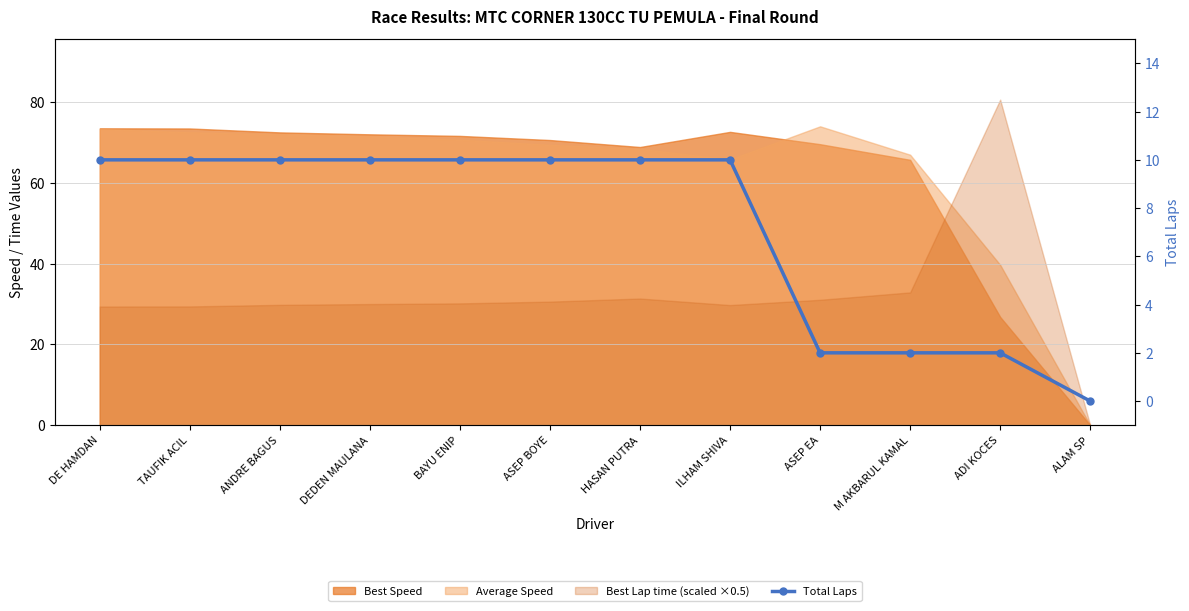

Which category has the highest value across all series?

DE HAMDAN